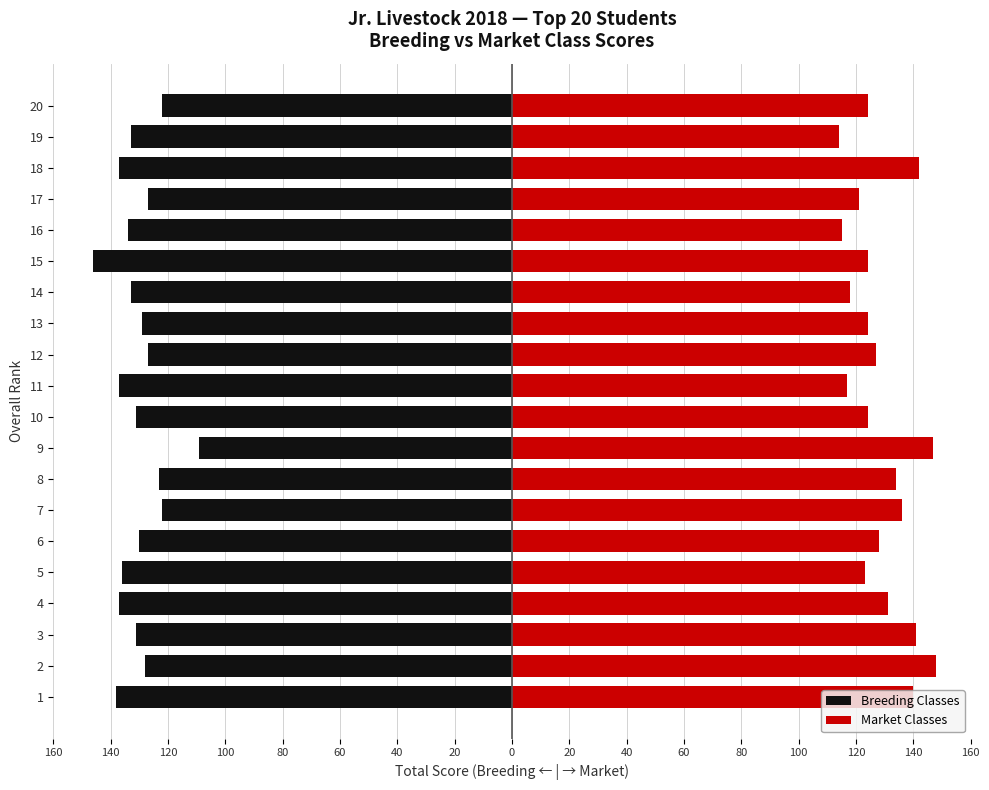

What are all the series names shown in the legend?

Breeding Classes, Market Classes